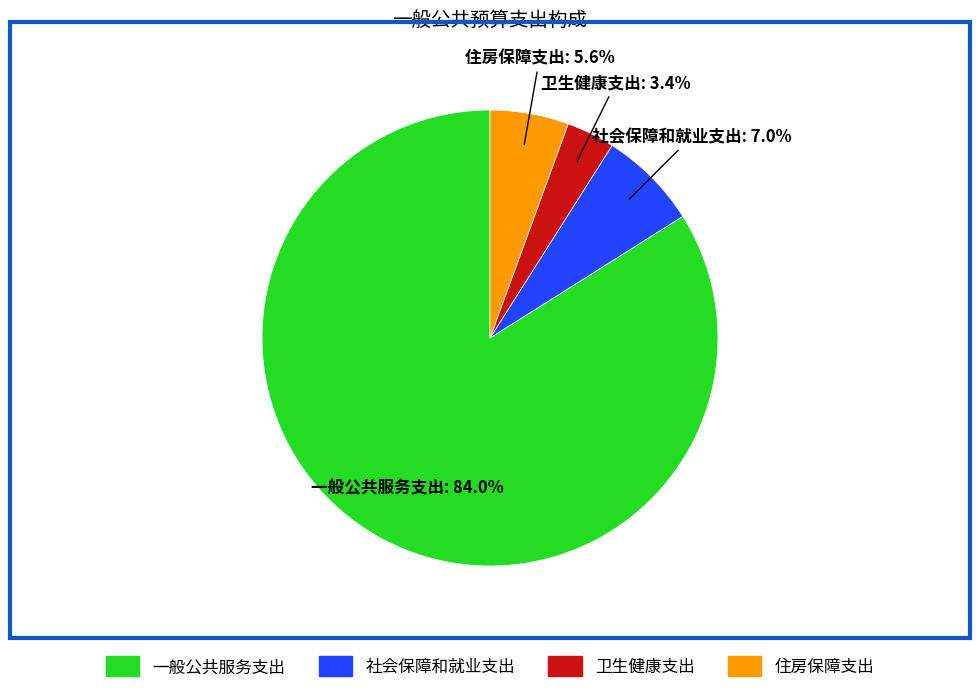

How many slices are in this pie chart?

4